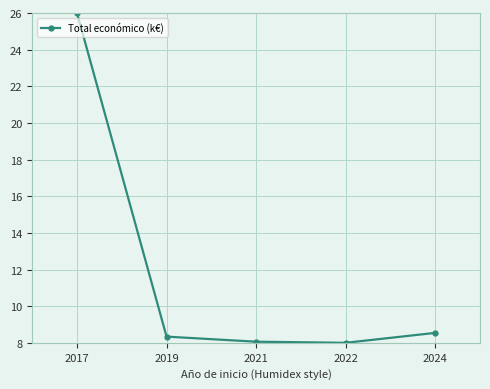

How many lines are shown in the chart?

1